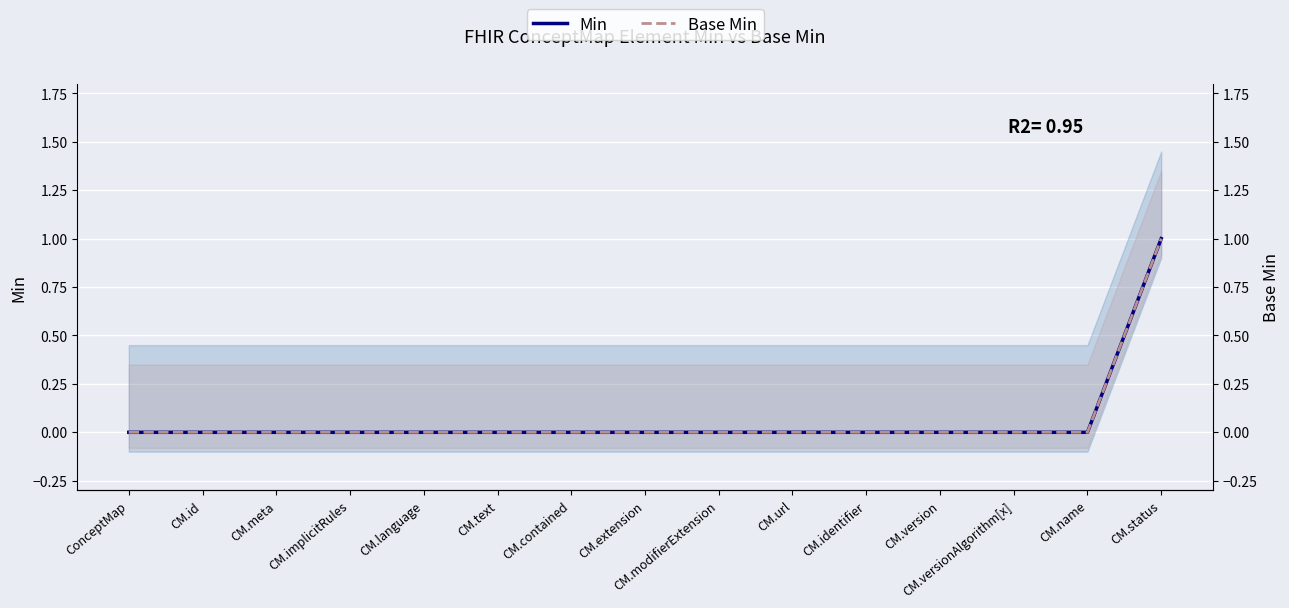

What is the difference between the maximum and second lowest values in the Base Min series?

1